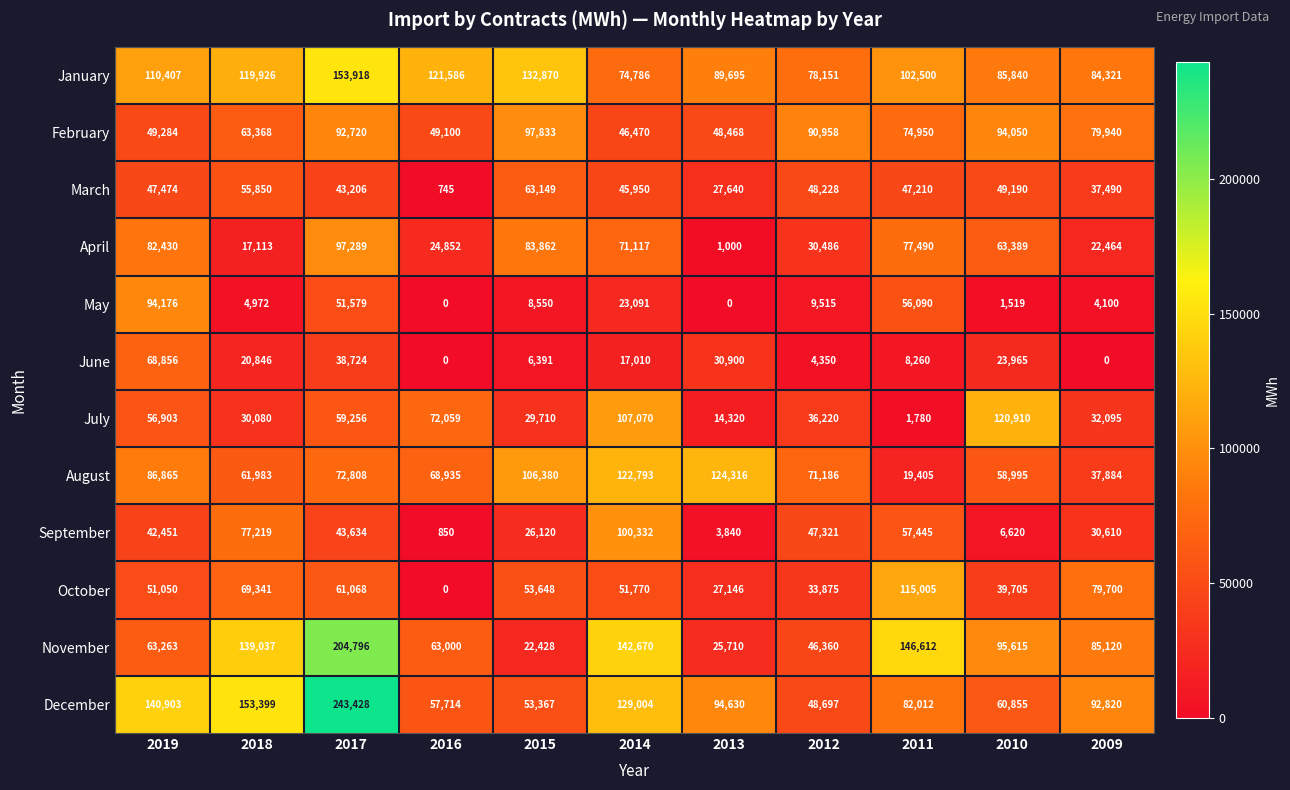

At which category is the sum across all series the highest?

2017